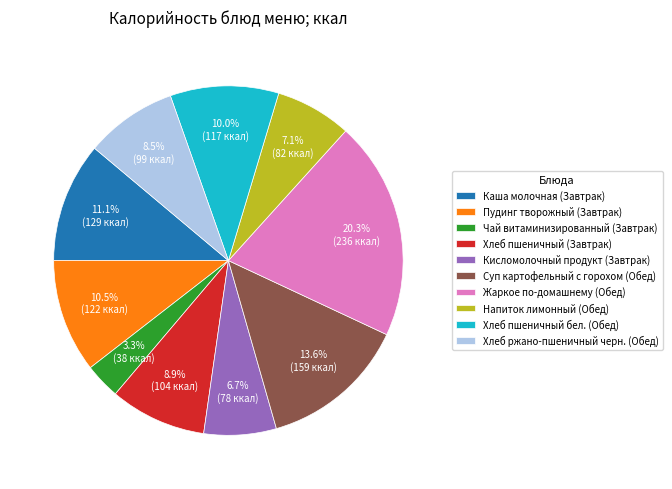

To the nearest percent, what portion does Хлеб пшеничный (Завтрак) represent?

9%